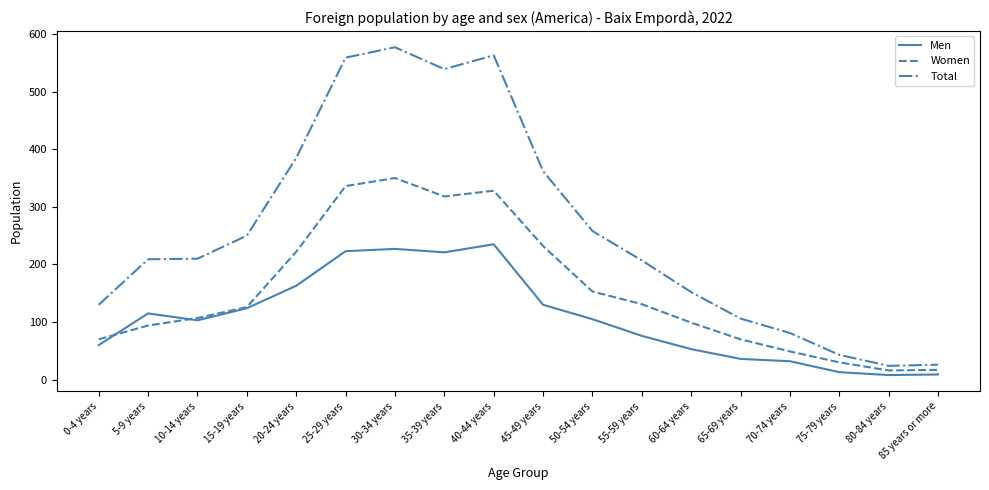

True or false: Total and Women intersect in this chart.

False